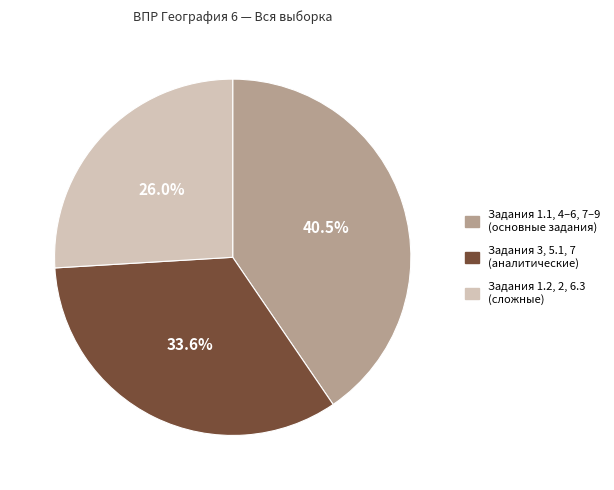

Count the number of slices in the pie.

3